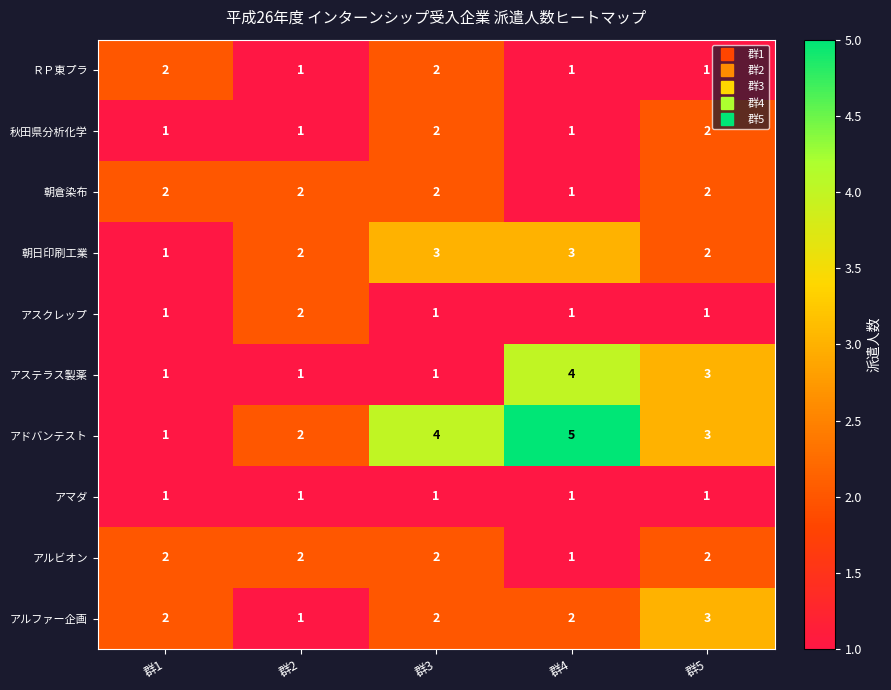

What is the maximum value for アステラス製薬?

4